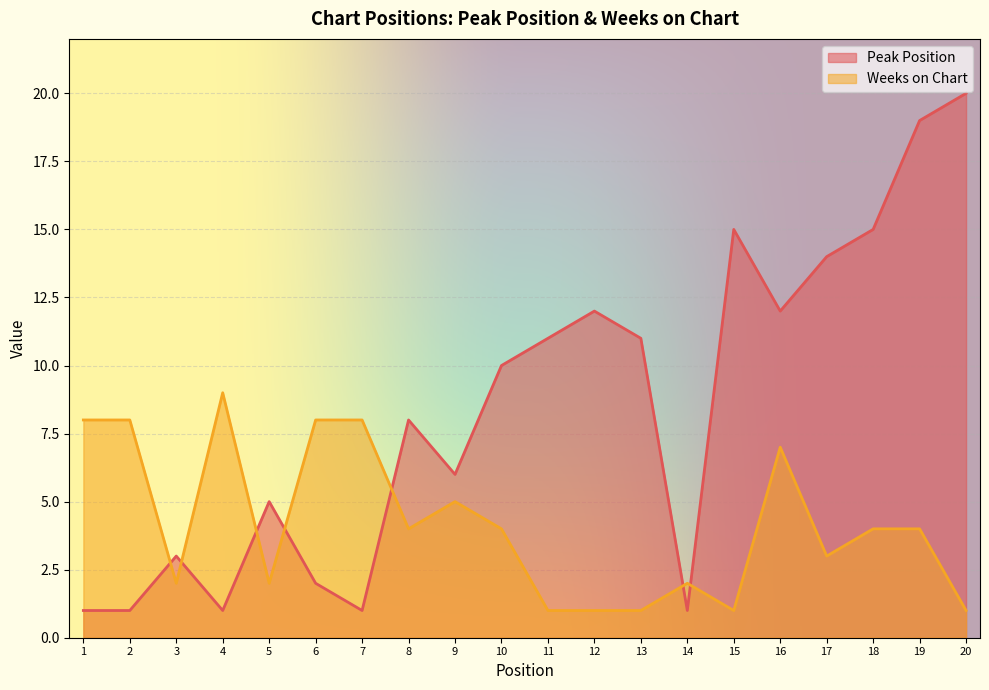

What is the difference between the maximum and minimum values in the Peak Position series?

19